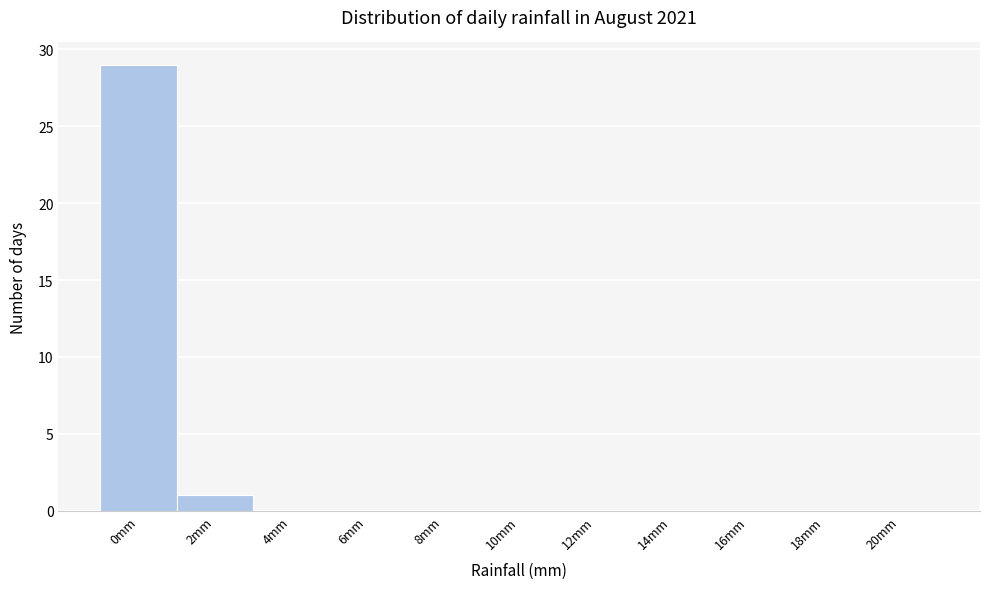

Reading left to right, extract all data points from this chart.

0mm=29	2mm=1	4mm=0	6mm=0	8mm=0	10mm=0	12mm=0	14mm=0	16mm=0	18mm=0	20mm=0